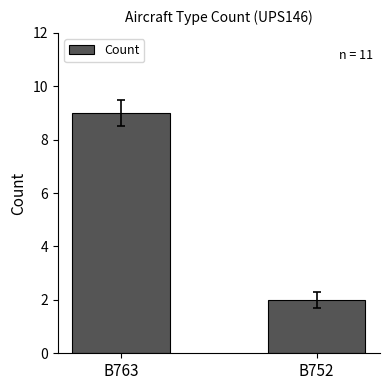

Read the value at B752.

2